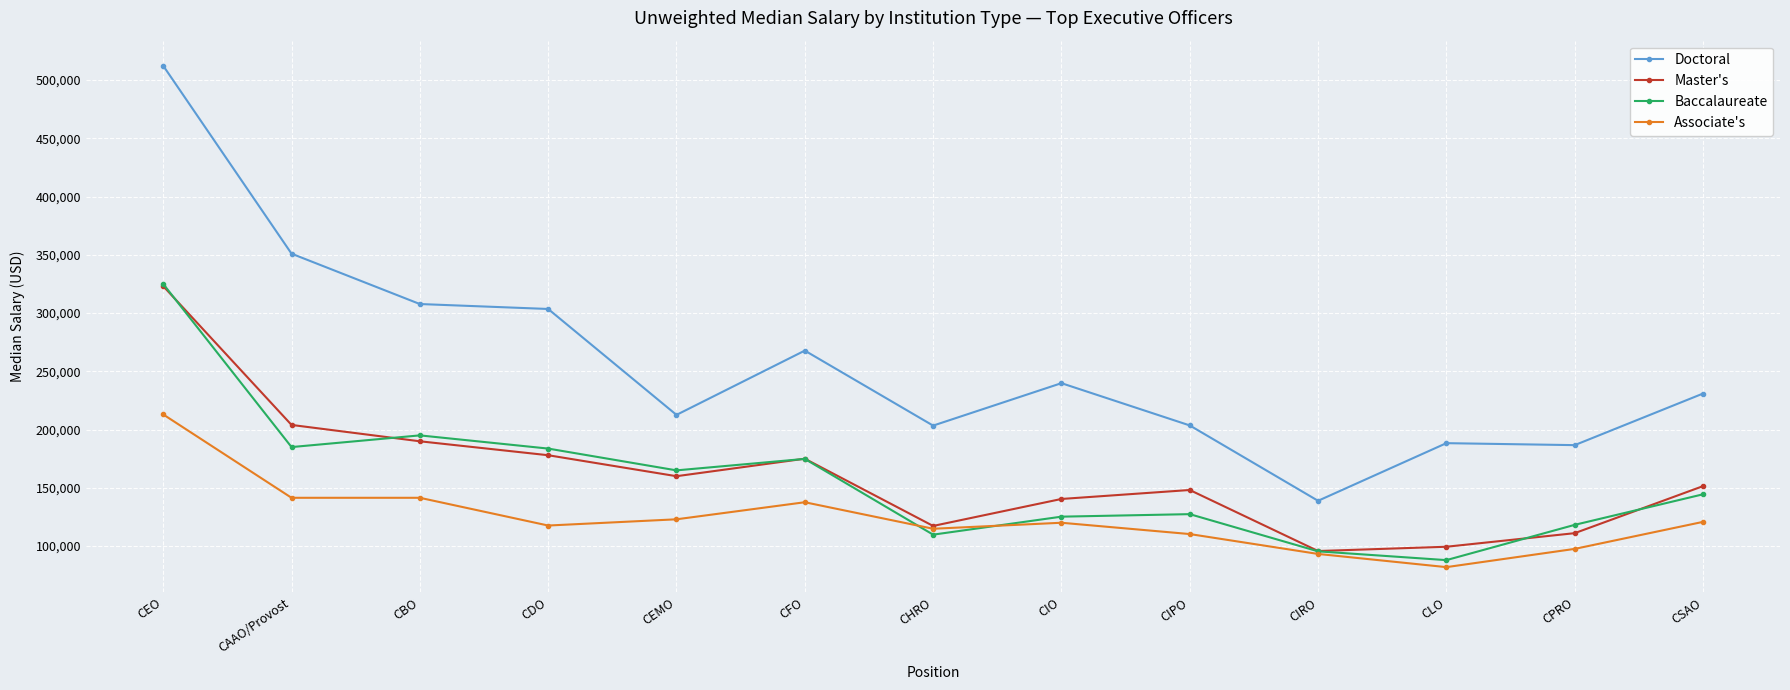

Count the number of data series in this chart.

4